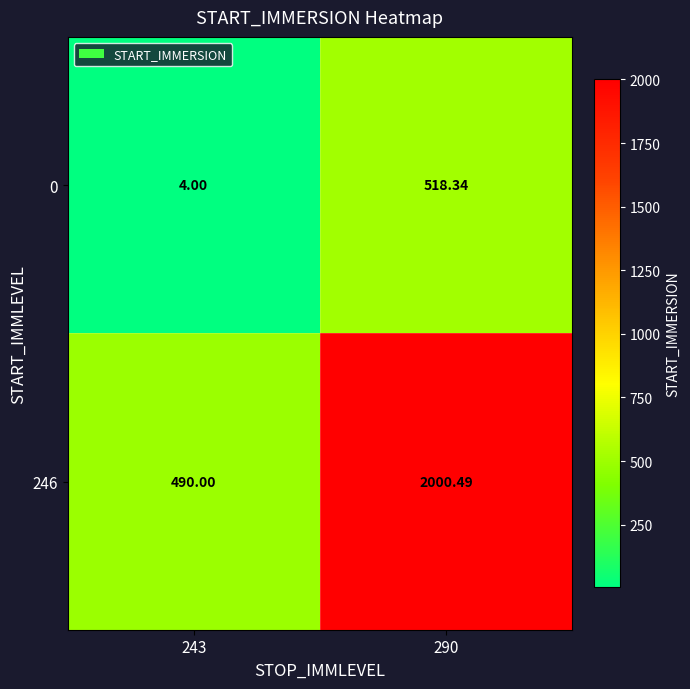

Is the value of 0 at 290 greater than the value of 246 at 243?

Yes